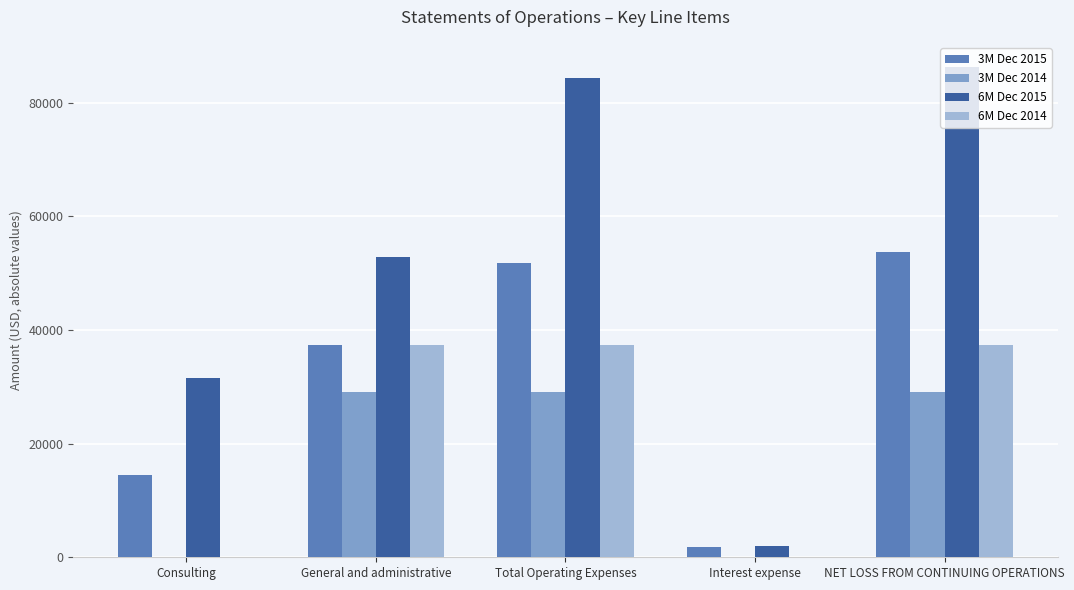

Which label corresponds to the largest value in the chart?

NET LOSS FROM CONTINUING OPERATIONS